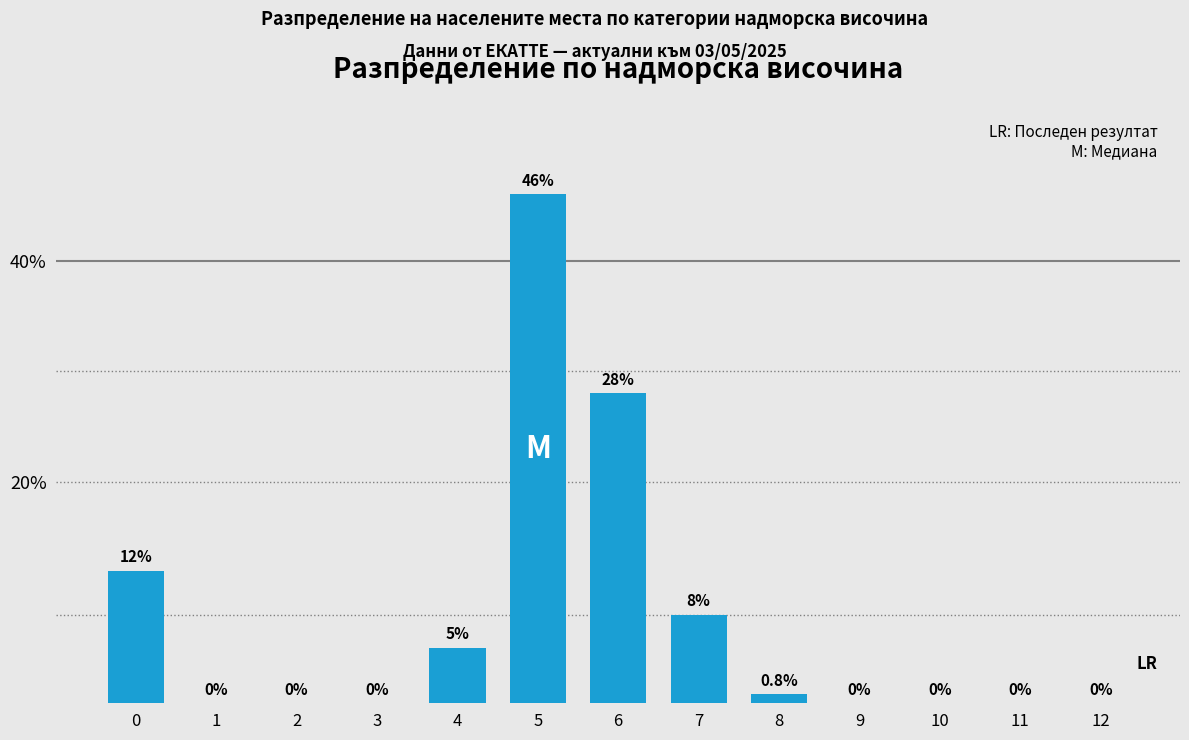

Reading left to right, what are all the values shown in this chart?

0=12.0	1=0.0	2=0.0	3=0.0	4=5.0	5=46.0	6=28.0	7=8.0	8=0.8	9=0.0	10=0.0	11=0.0	12=0.0